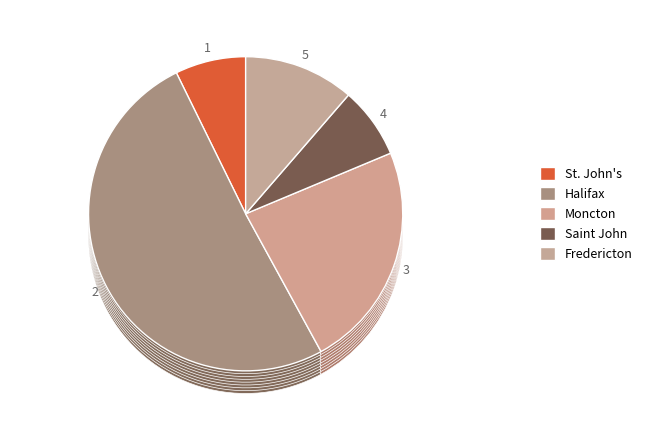

Which category has the biggest portion of the pie?

Halifax